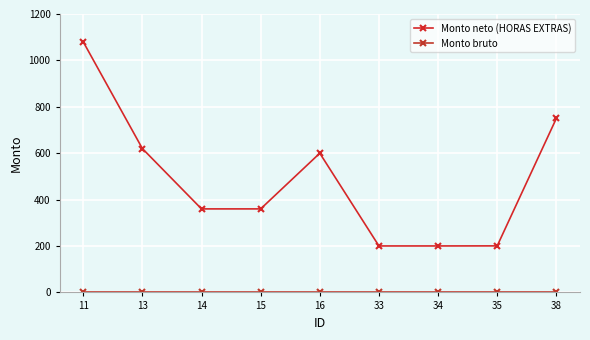

Where is Monto bruto nearest to the value 0?

11